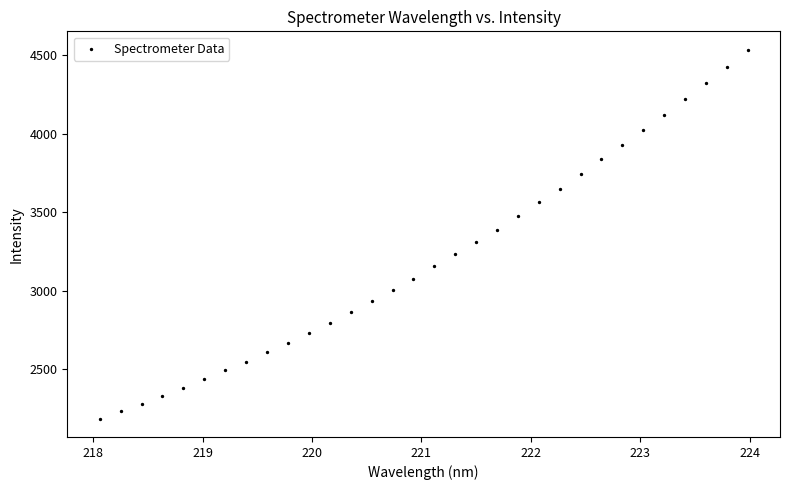

What is the range of Y values (max minus min)?

2348.6